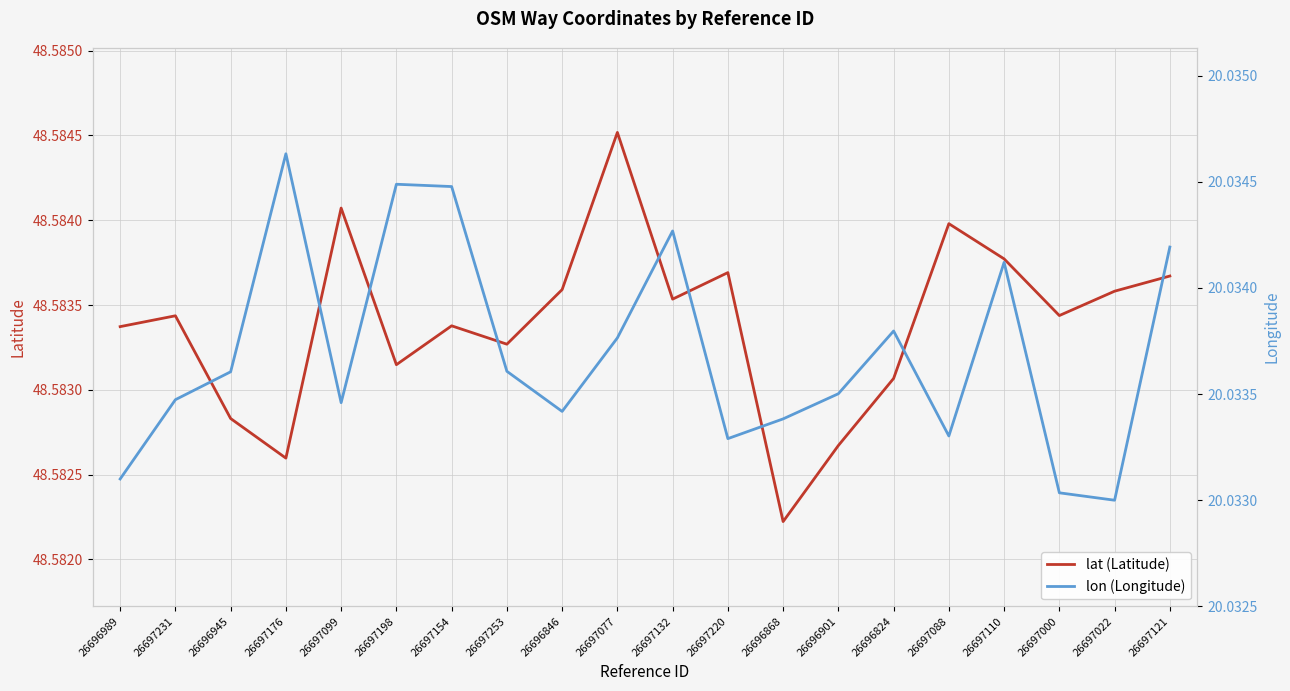

Rank the series by their maximum value, from highest to lowest.

lat (Latitude), lon (Longitude)